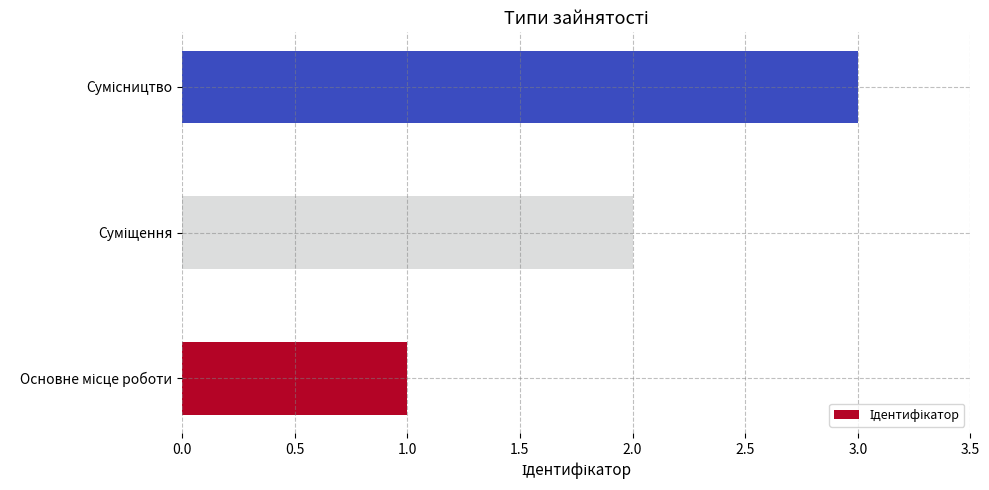

What is the greatest value displayed?

3